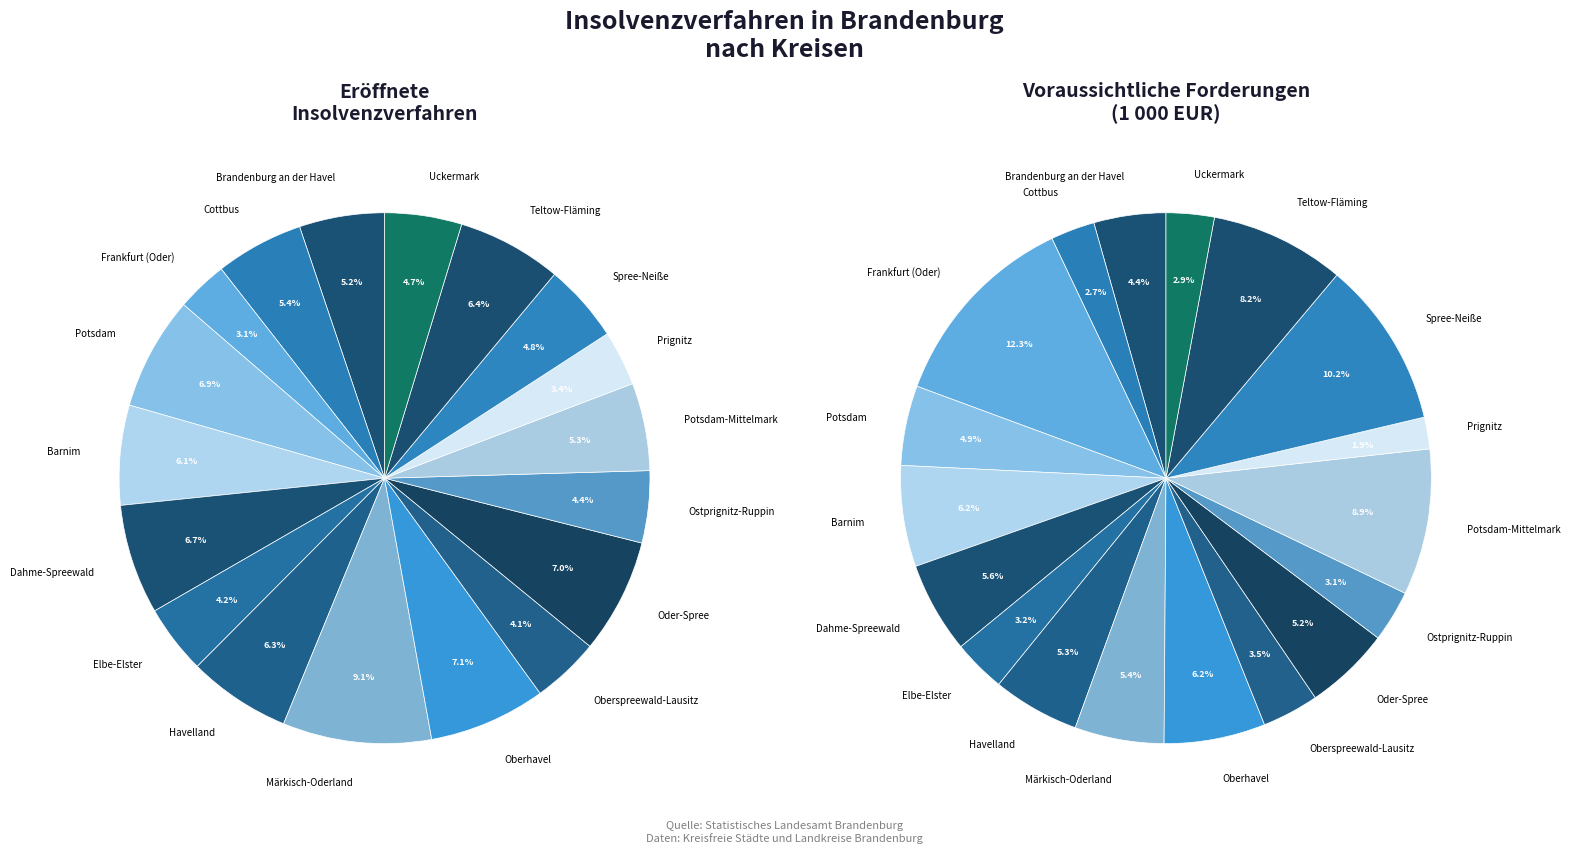

Is it true that Ostprignitz-Ruppin is 1% of the pie?

False